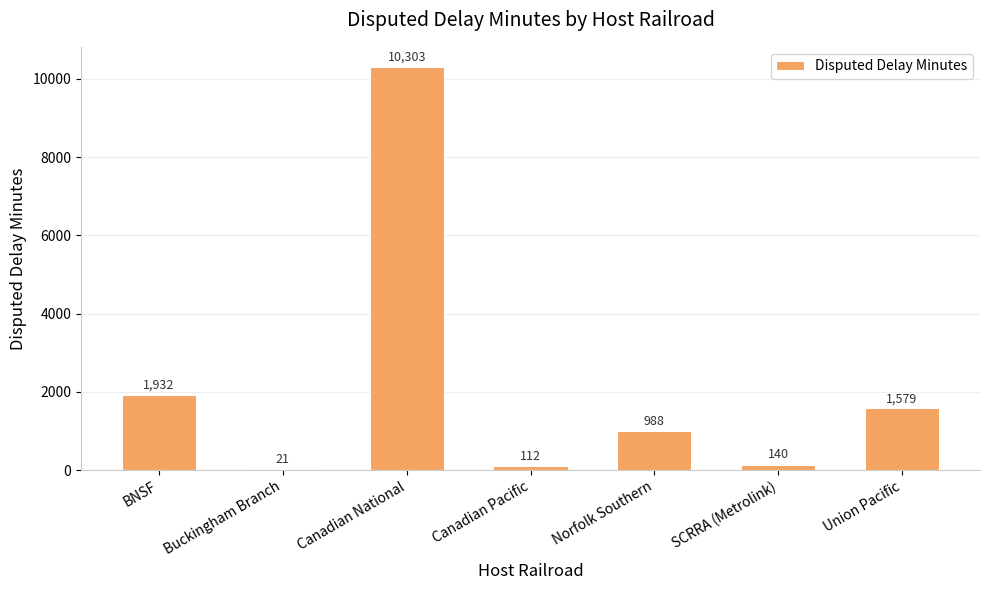

Where does the data first go above 988?

BNSF